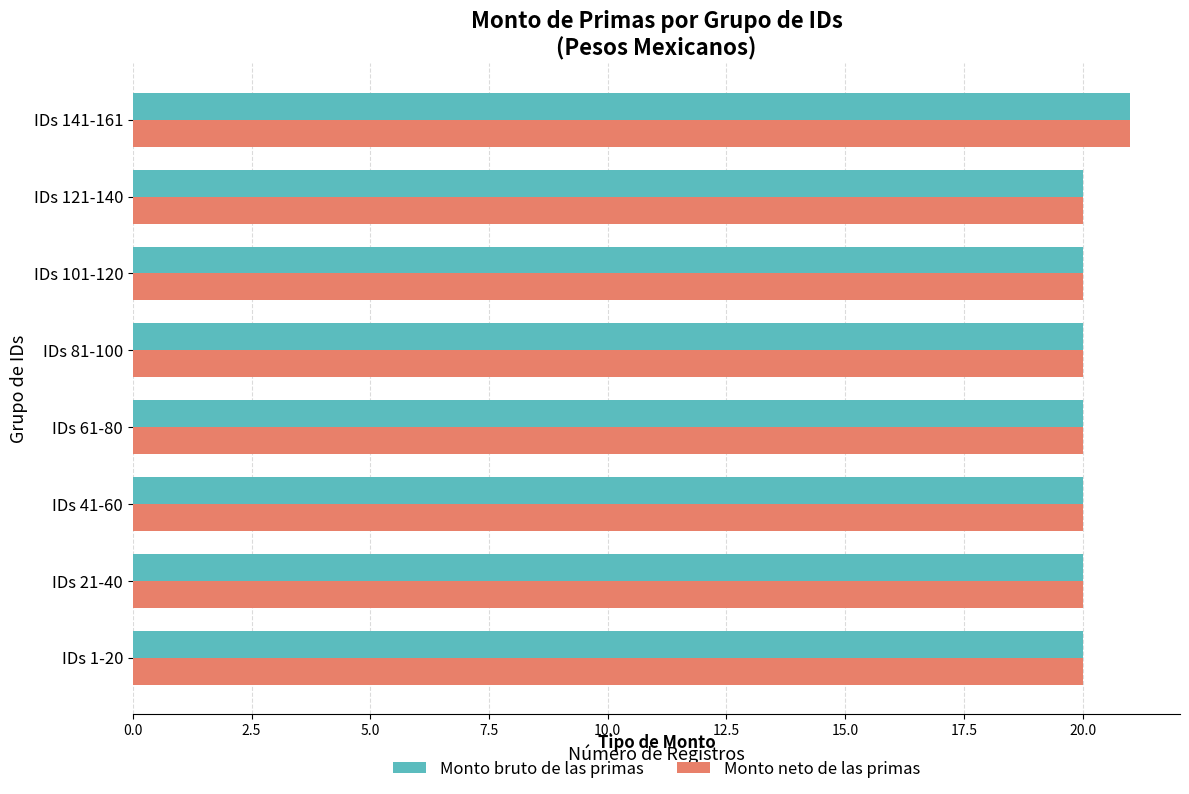

True or false: Monto bruto de las primas has a value of 6 at IDs 1-20.

False